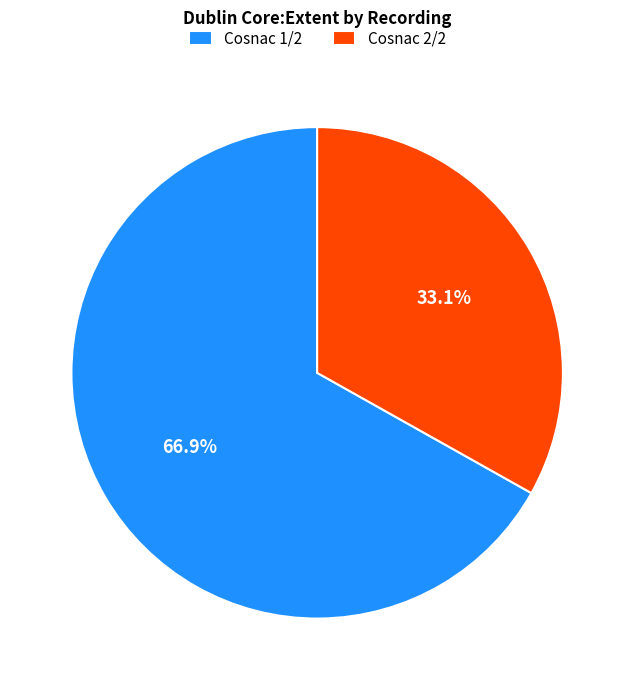

Rank the categories by value from lowest to highest.

Cosnac 2/2, Cosnac 1/2